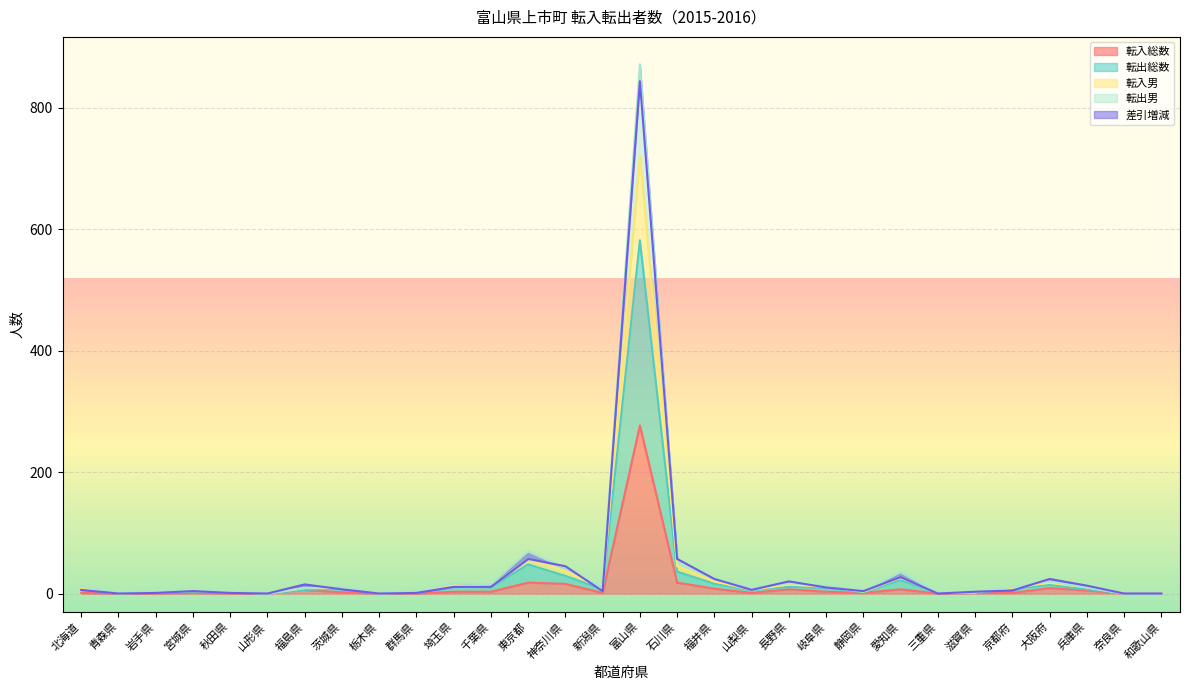

True or false: 転入総数 has a value of -84 at 青森県.

False